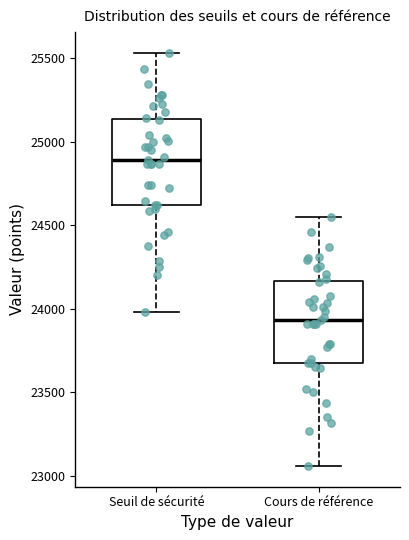

Reading left to right, transcribe this box plot: for each box, give where its median line is, the range the box spans, and where its two whiskers end, as read against the y-axis. The values are not printed on the chart, so give them approximately, as read against the axis.

Seuil de sécurité: median 24900, box 24600 to 25150, whiskers 24000 to 25550
Cours de référence: median 23950, box 23650 to 24150, whiskers 23050 to 24550